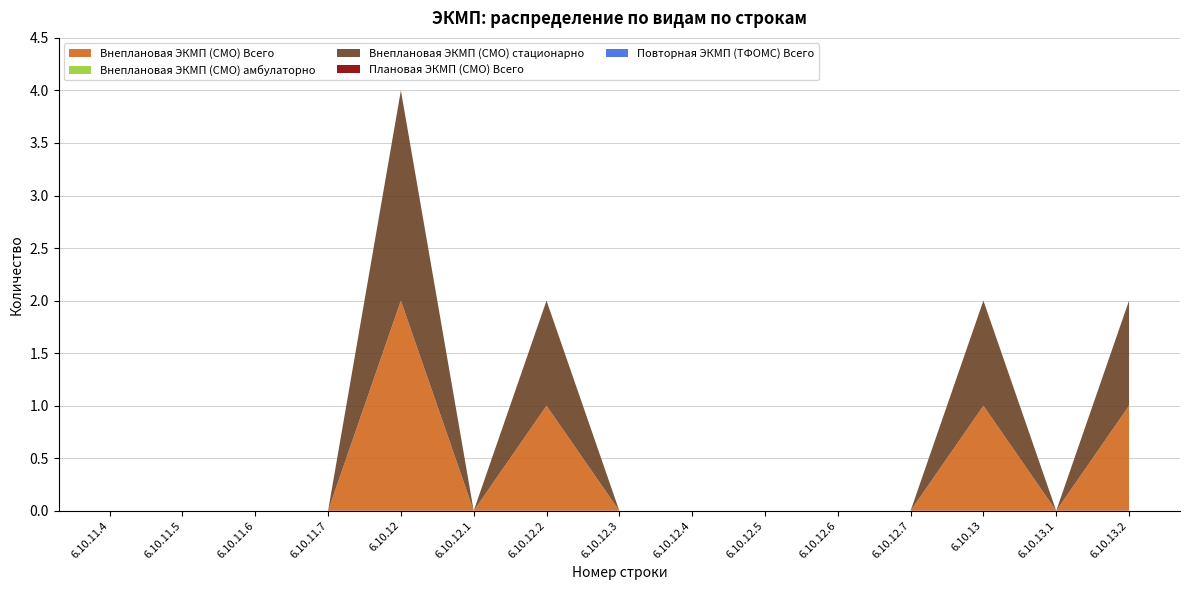

Reading left to right, what are all the values shown in this chart?

Внеплановая ЭКМП (СМО) Всего: 6.10.11.4=0	6.10.11.5=0	6.10.11.6=0	6.10.11.7=0	6.10.12=2	6.10.12.1=0	6.10.12.2=1	6.10.12.3=0	6.10.12.4=0	6.10.12.5=0	6.10.12.6=0	6.10.12.7=0	6.10.13=1	6.10.13.1=0	6.10.13.2=1
Внеплановая ЭКМП (СМО) амбулаторно: 6.10.11.4=0	6.10.11.5=0	6.10.11.6=0	6.10.11.7=0	6.10.12=0	6.10.12.1=0	6.10.12.2=0	6.10.12.3=0	6.10.12.4=0	6.10.12.5=0	6.10.12.6=0	6.10.12.7=0	6.10.13=0	6.10.13.1=0	6.10.13.2=0
Внеплановая ЭКМП (СМО) стационарно: 6.10.11.4=0	6.10.11.5=0	6.10.11.6=0	6.10.11.7=0	6.10.12=2	6.10.12.1=0	6.10.12.2=1	6.10.12.3=0	6.10.12.4=0	6.10.12.5=0	6.10.12.6=0	6.10.12.7=0	6.10.13=1	6.10.13.1=0	6.10.13.2=1
Плановая ЭКМП (СМО) Всего: 6.10.11.4=0	6.10.11.5=0	6.10.11.6=0	6.10.11.7=0	6.10.12=0	6.10.12.1=0	6.10.12.2=0	6.10.12.3=0	6.10.12.4=0	6.10.12.5=0	6.10.12.6=0	6.10.12.7=0	6.10.13=0	6.10.13.1=0	6.10.13.2=0
Повторная ЭКМП (ТФОМС) Всего: 6.10.11.4=0	6.10.11.5=0	6.10.11.6=0	6.10.11.7=0	6.10.12=0	6.10.12.1=0	6.10.12.2=0	6.10.12.3=0	6.10.12.4=0	6.10.12.5=0	6.10.12.6=0	6.10.12.7=0	6.10.13=0	6.10.13.1=0	6.10.13.2=0